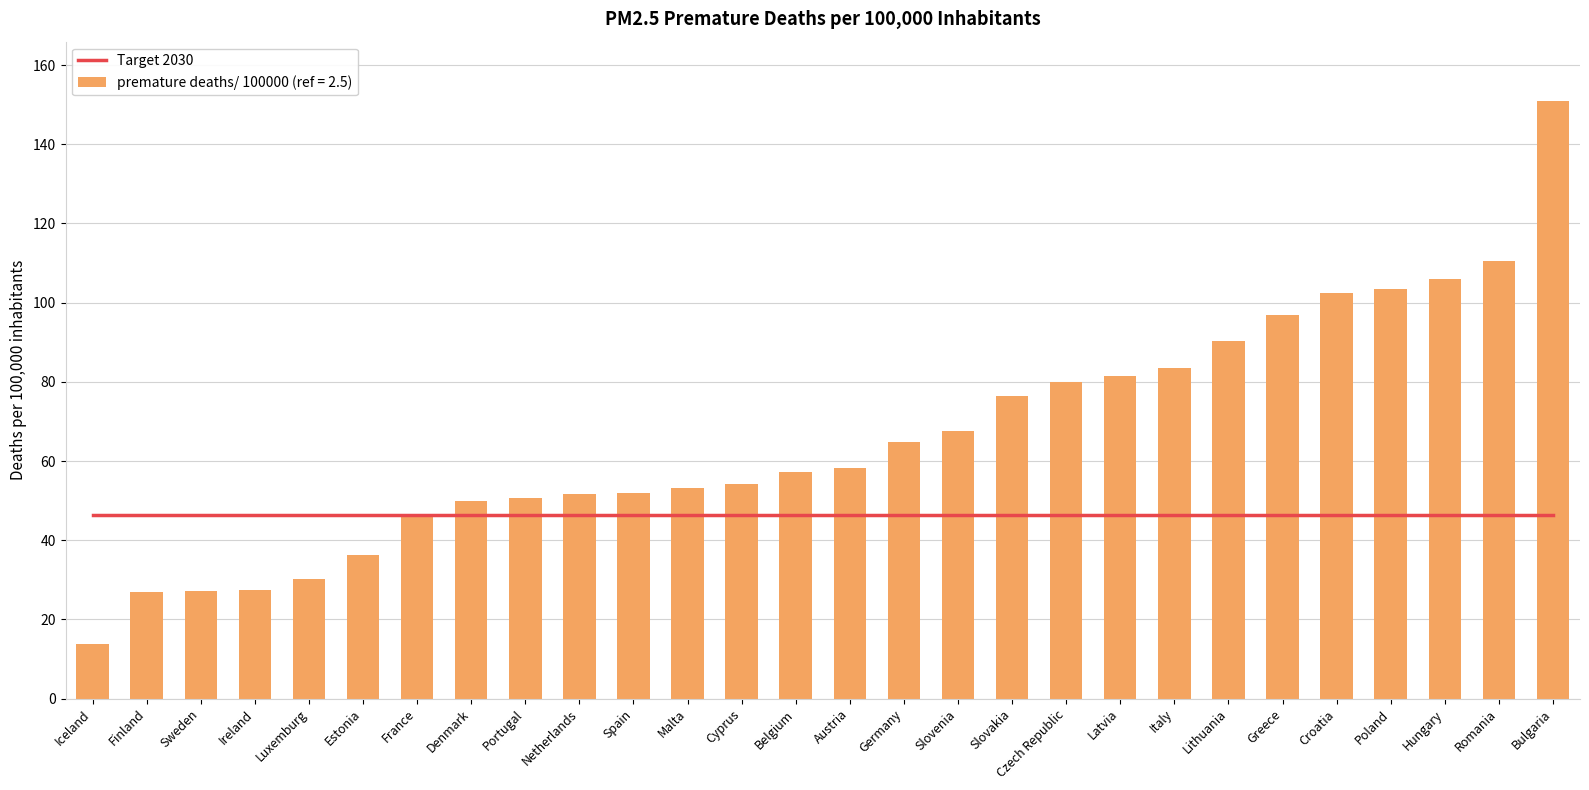

Does the chart contain any negative values?

No